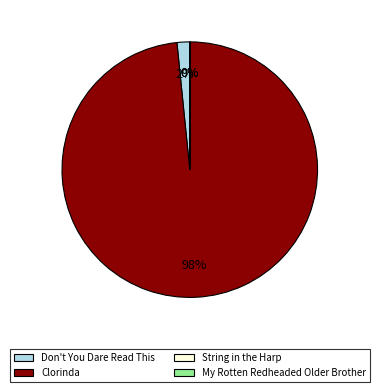

Does Clorinda account for over 50% of the chart?

Yes